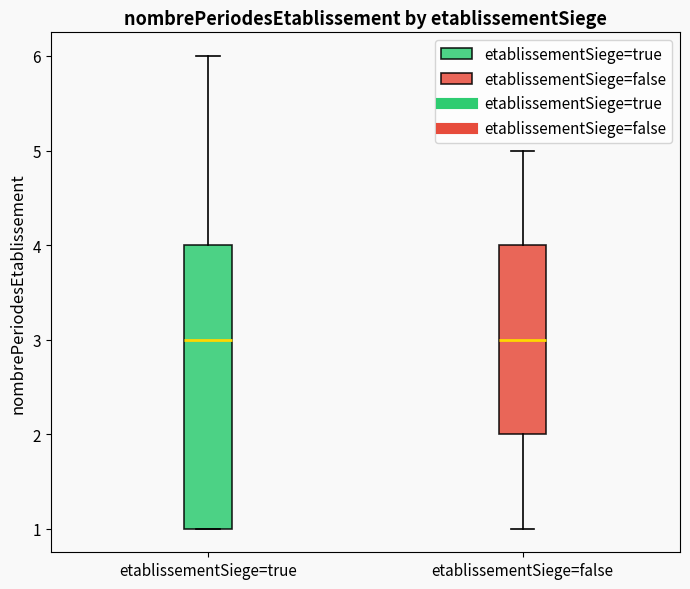

Reading left to right, read every box against the y-axis: the position of its median line, the range the box covers, and the ends of its whiskers. The values are not printed on the chart, so give them approximately, as read against the axis.

etablissementSiege=true: median 3, box 1 to 4, whiskers 1 to 6
etablissementSiege=false: median 3, box 2 to 4, whiskers 1 to 5